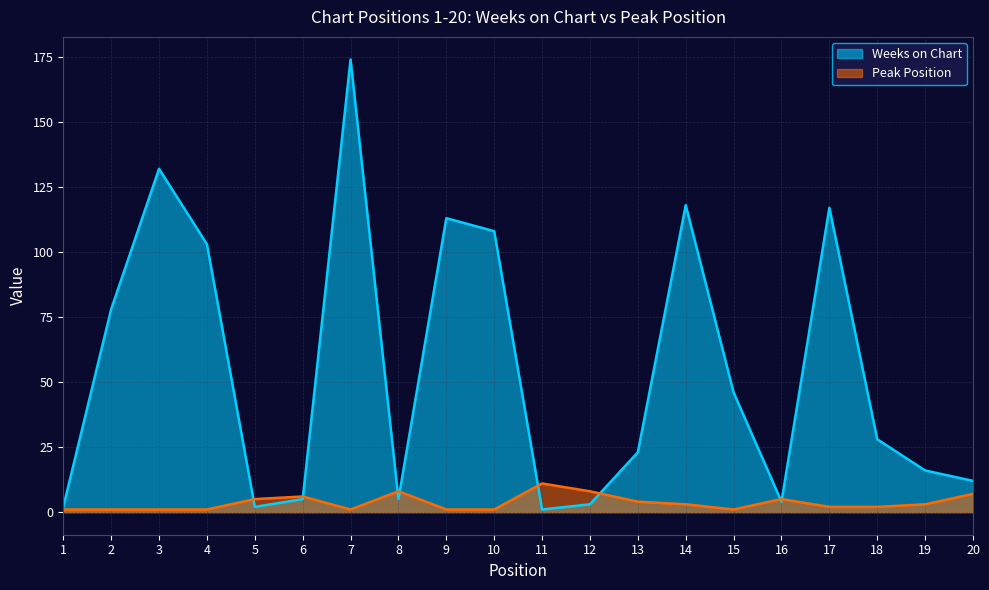

How many intersections are there between Peak Position and Weeks on Chart?

8